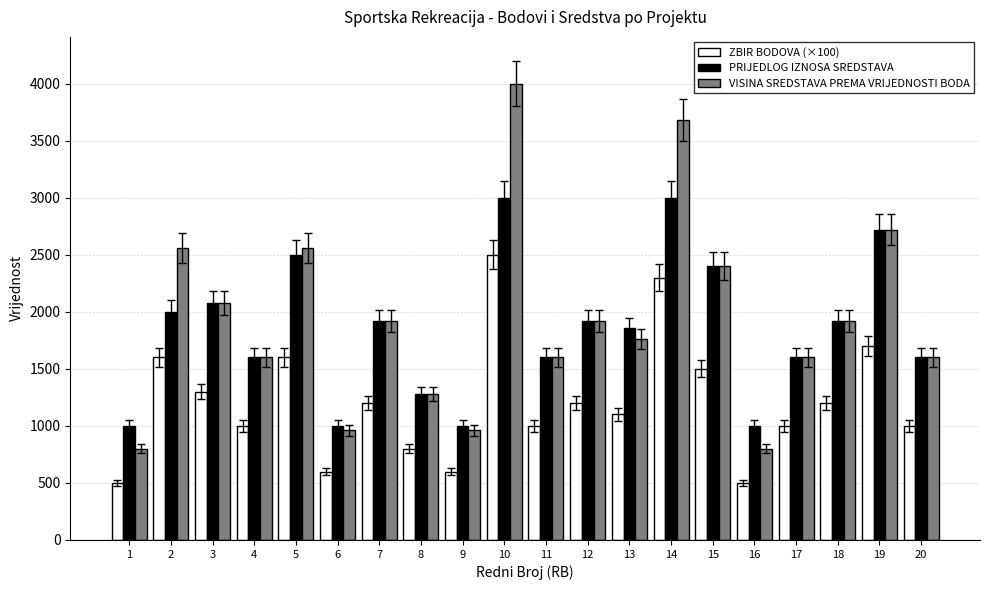

What is the value of the VISINA SREDSTAVA PREMA VRIJEDNOSTI BODA bar at the 11th from the left?

1599.7